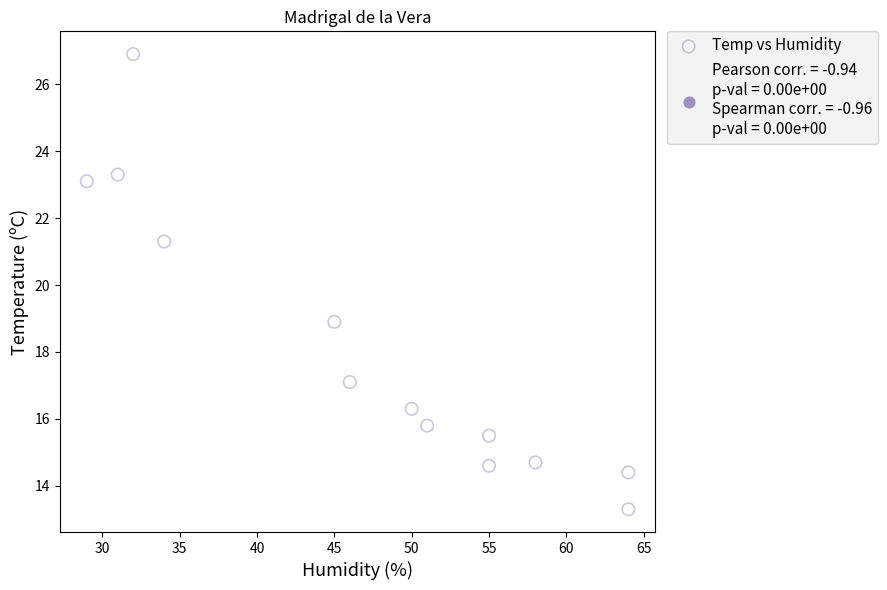

What Y value in the scatter plot is closest to 20?

18.9